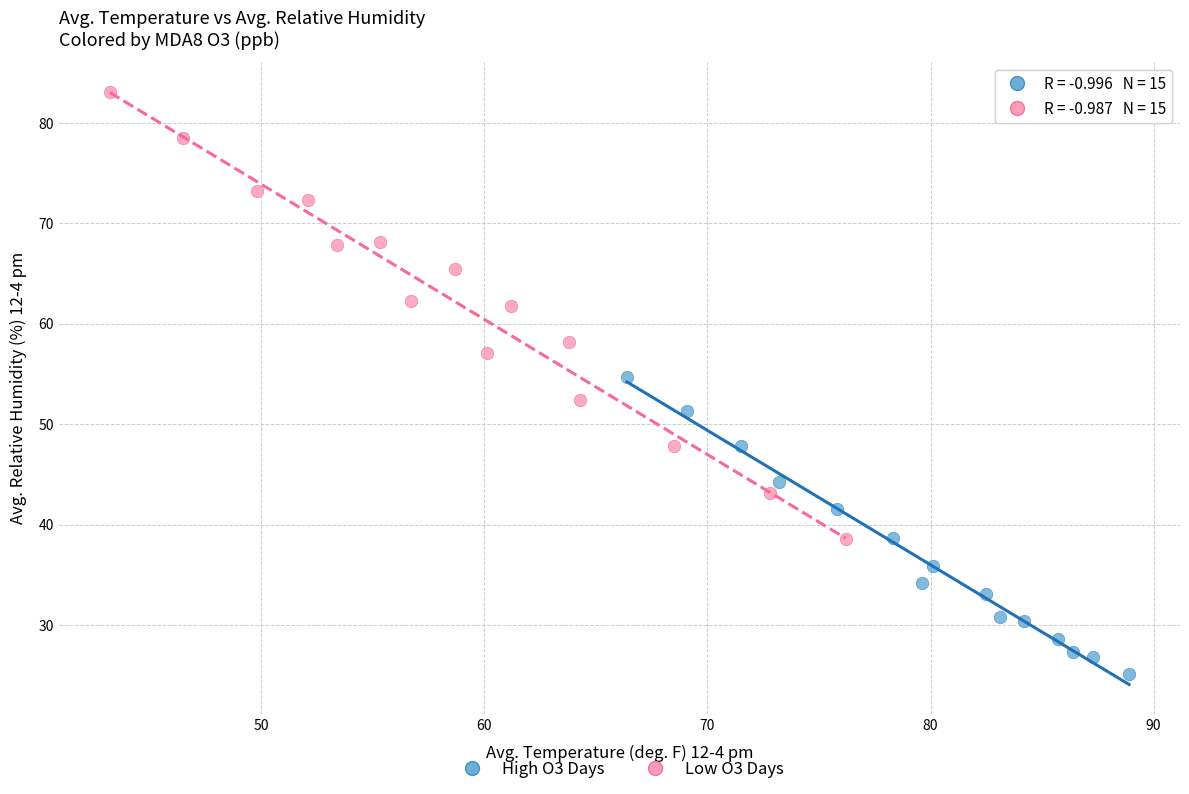

Which series contains the lowest Y value?

High O3 Days